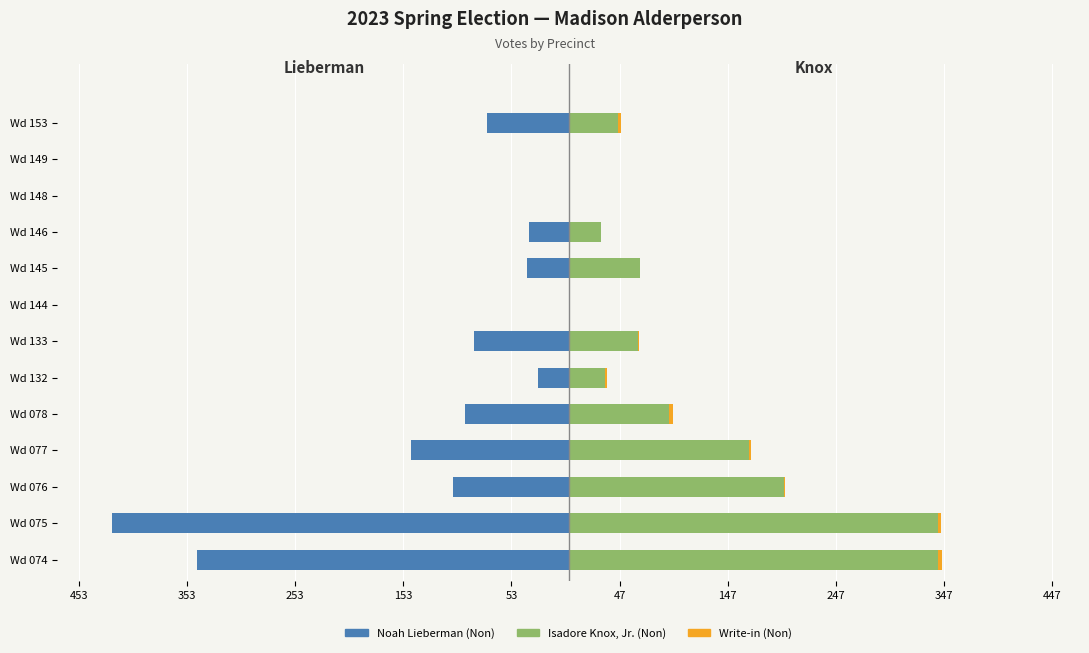

Which series has the largest total across all categories?

Isadore Knox, Jr. (Non)